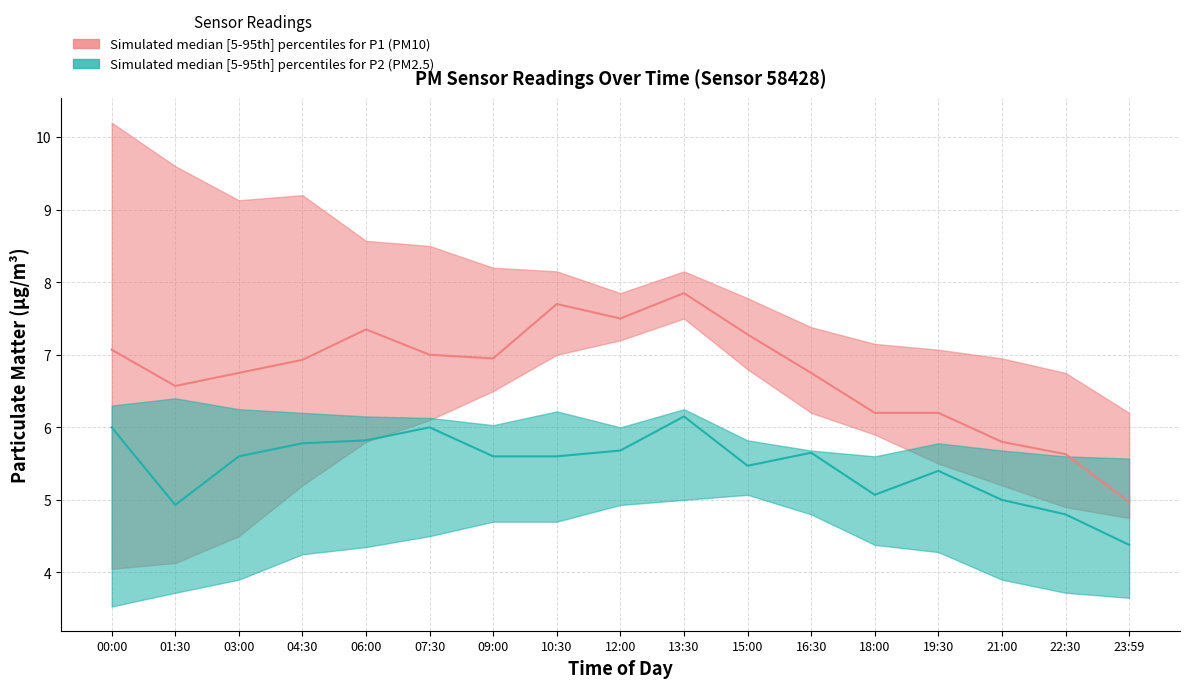

Is it true that P1_lower equals 4.8 at 23:59?

True